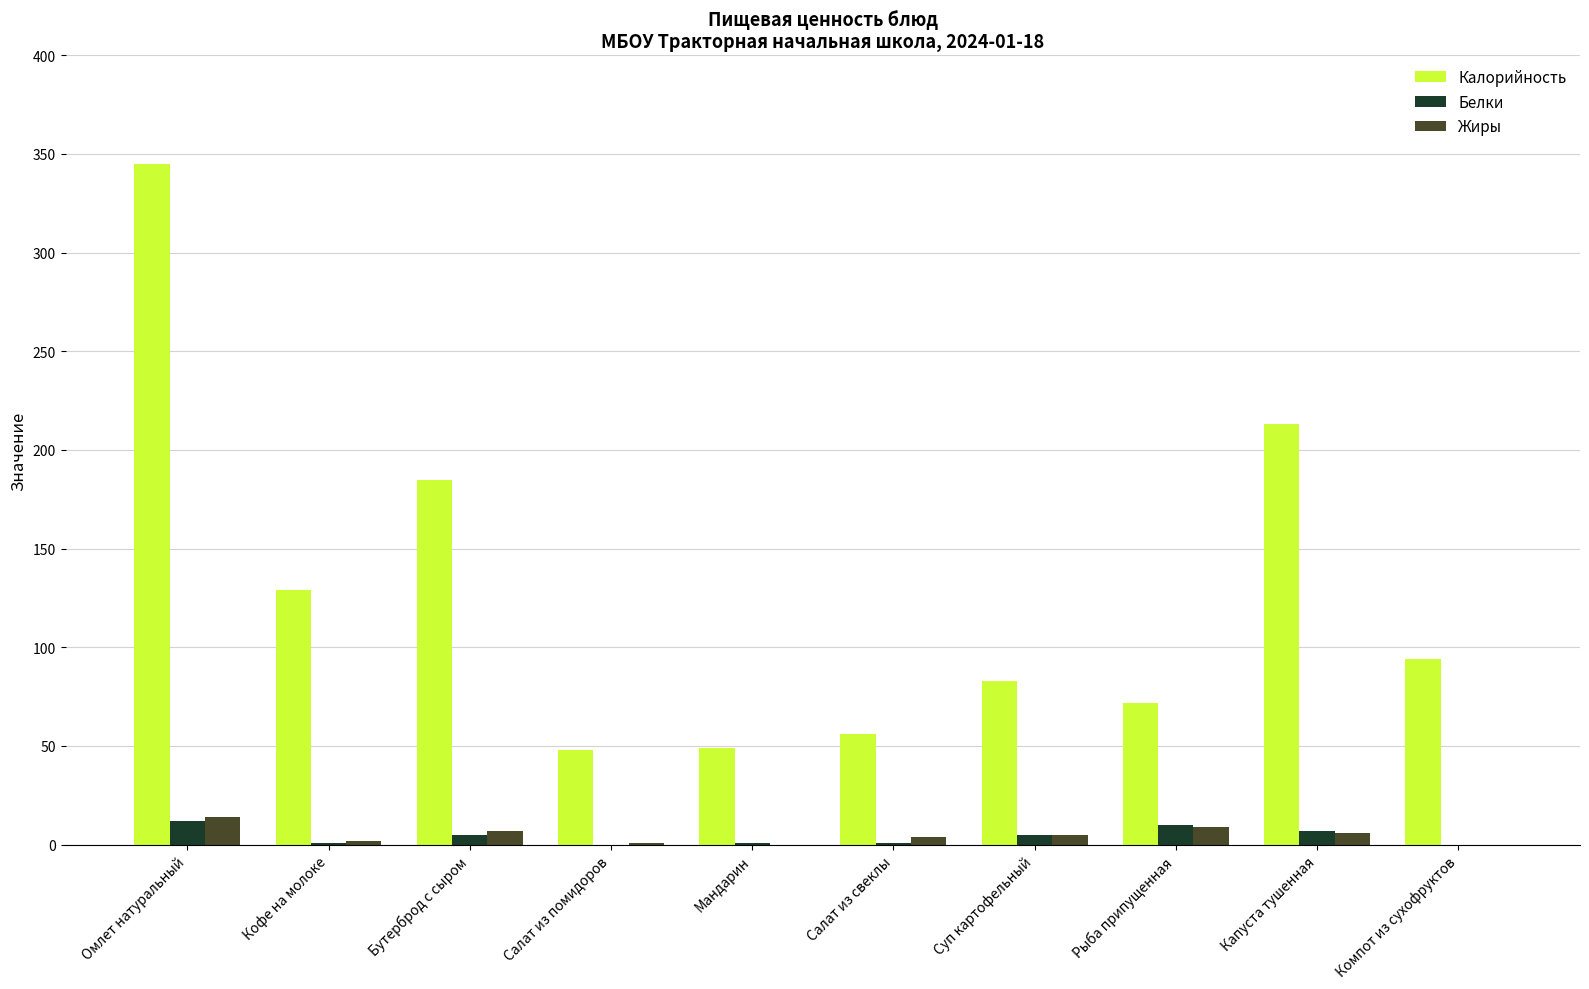

What is the total value across all series at Капуста тушенная?

226